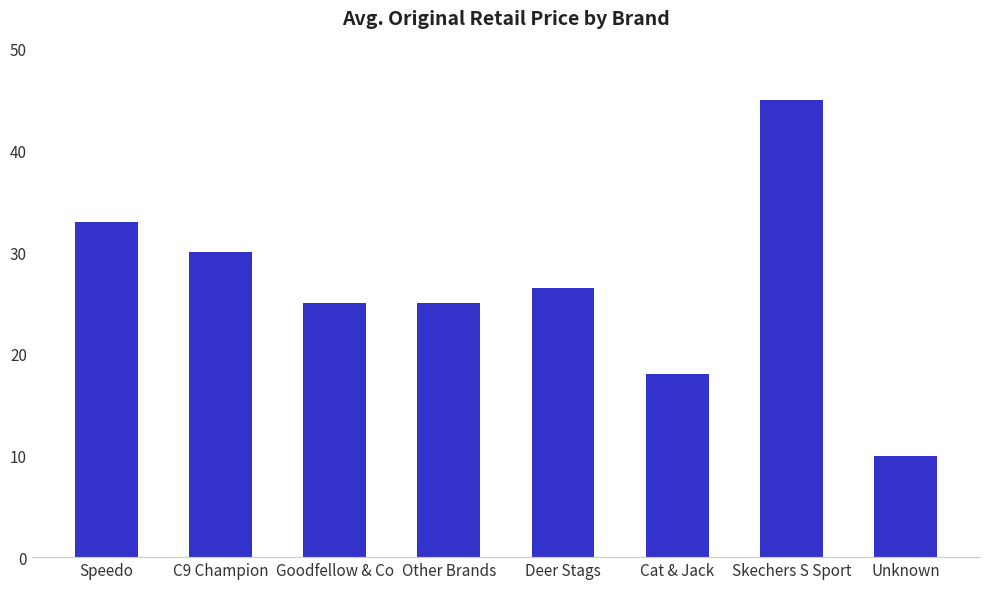

What is the approximate value at Other Brands?

25.0